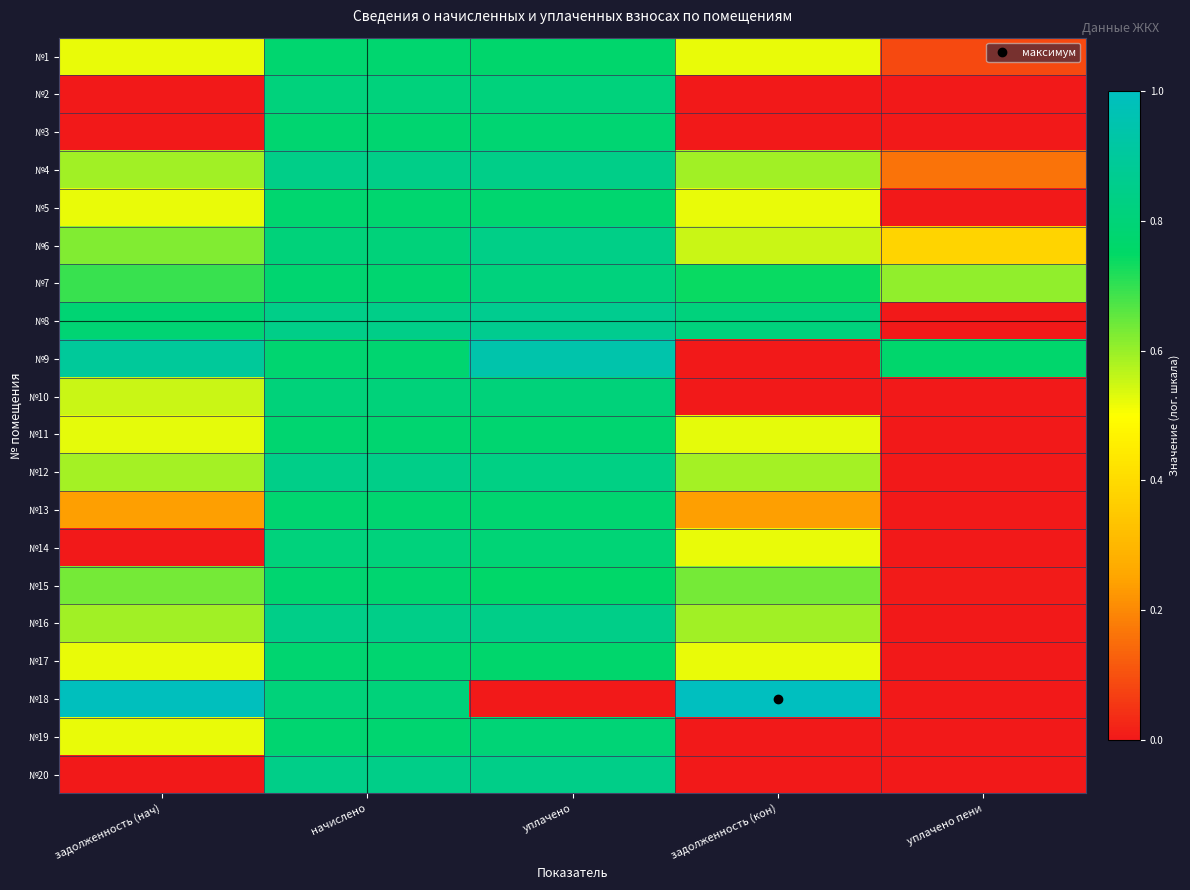

Count the number of categories in the chart.

5